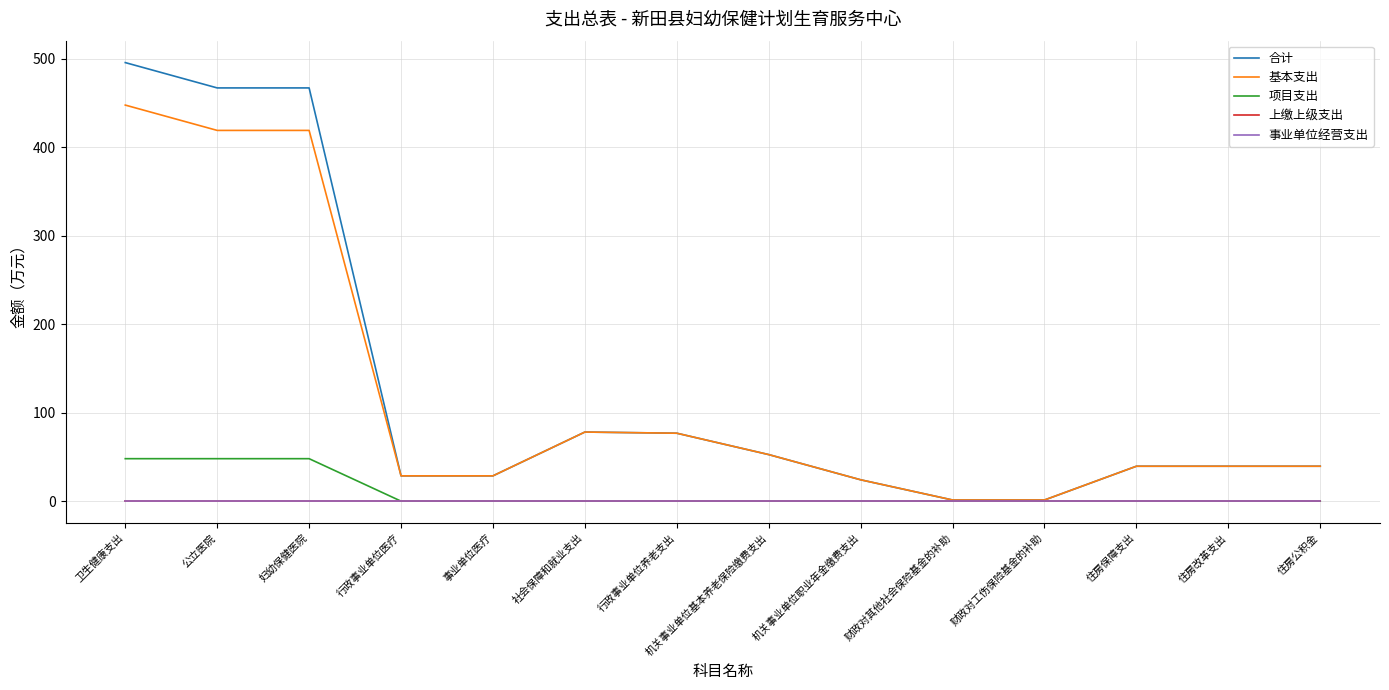

How many lines are shown in the chart?

5